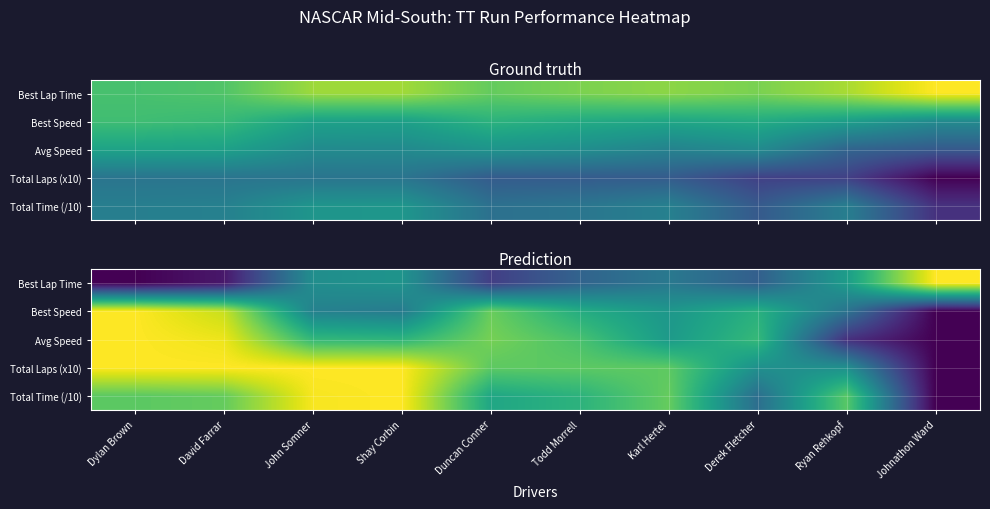

What is the sum of the Avg Speed values at Dylan Brown and Karl Hertel?

154.3